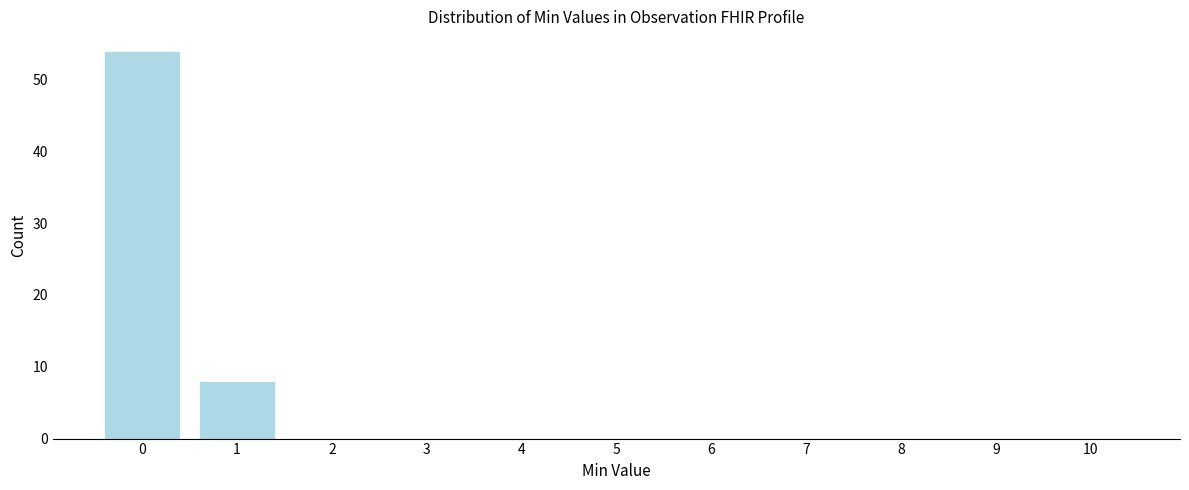

Reading left to right, transcribe this chart: for each bar, give the range it covers on the x-axis and its height. The values are not printed on the chart, so give them approximately, as read against the axis.

-0.5 to 0.5: 54
0.5 to 1.5: 8
1.5 to 2.5: 0
2.5 to 3.5: 0
3.5 to 4.5: 0
4.5 to 5.5: 0
5.5 to 6.5: 0
6.5 to 7.5: 0
7.5 to 8.5: 0
8.5 to 9.5: 0
9.5 to 10.5: 0